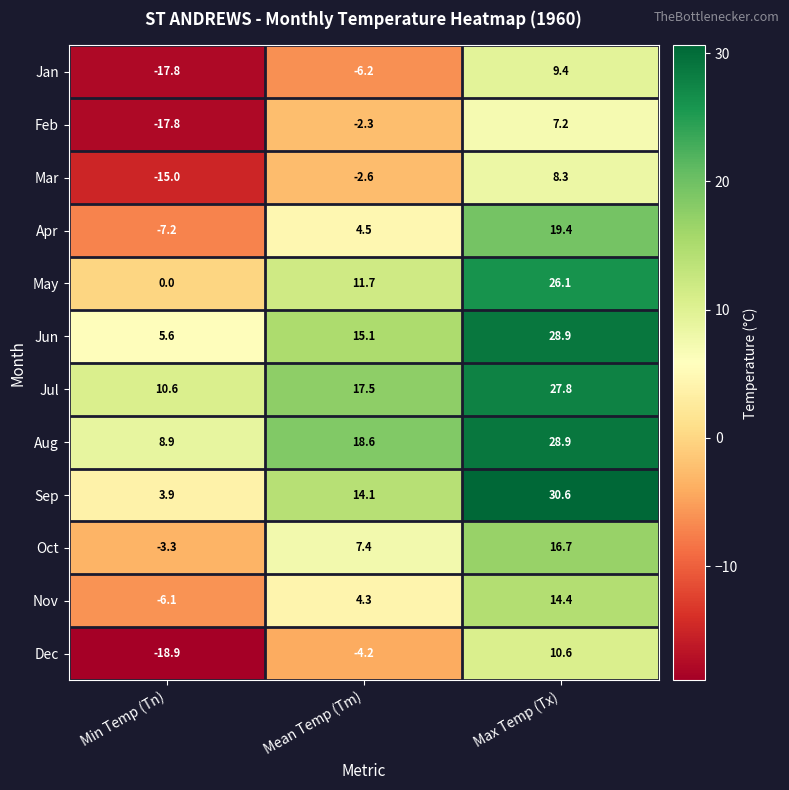

Rank the categories by Oct value from highest to lowest.

Max Temp (Tx), Mean Temp (Tm), Min Temp (Tn)